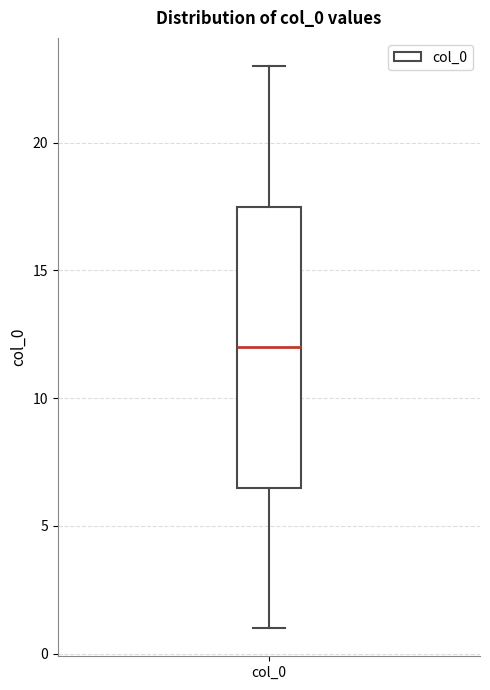

Read this box plot against the y-axis: the position of the median line, the range covered by the box, and the ends of both whiskers. The values are not printed on the chart, so give them approximately, as read against the axis.

median 12.0, box 6.5 to 17.5, whiskers 1.0 to 23.0